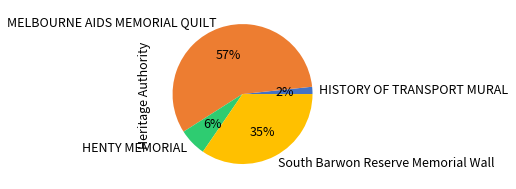

Does any single category account for the majority?

Yes